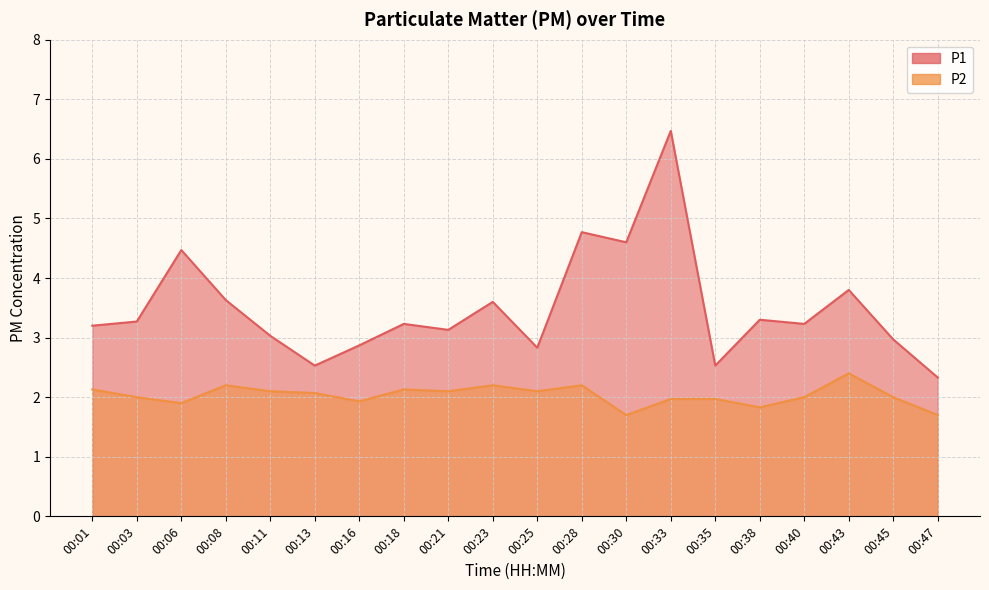

Reading left to right, list all the values displayed in this chart.

P1: 3.2	3.3	4.5	3.6	3.0	2.5	2.9	3.2	3.1	3.6	2.8	4.8	4.6	6.5	2.5	3.3	3.2	3.8	3.0	2.3
P2: 2.1	2.0	1.9	2.2	2.1	2.1	1.9	2.1	2.1	2.2	2.1	2.2	1.7	2.0	2.0	1.8	2.0	2.4	2.0	1.7